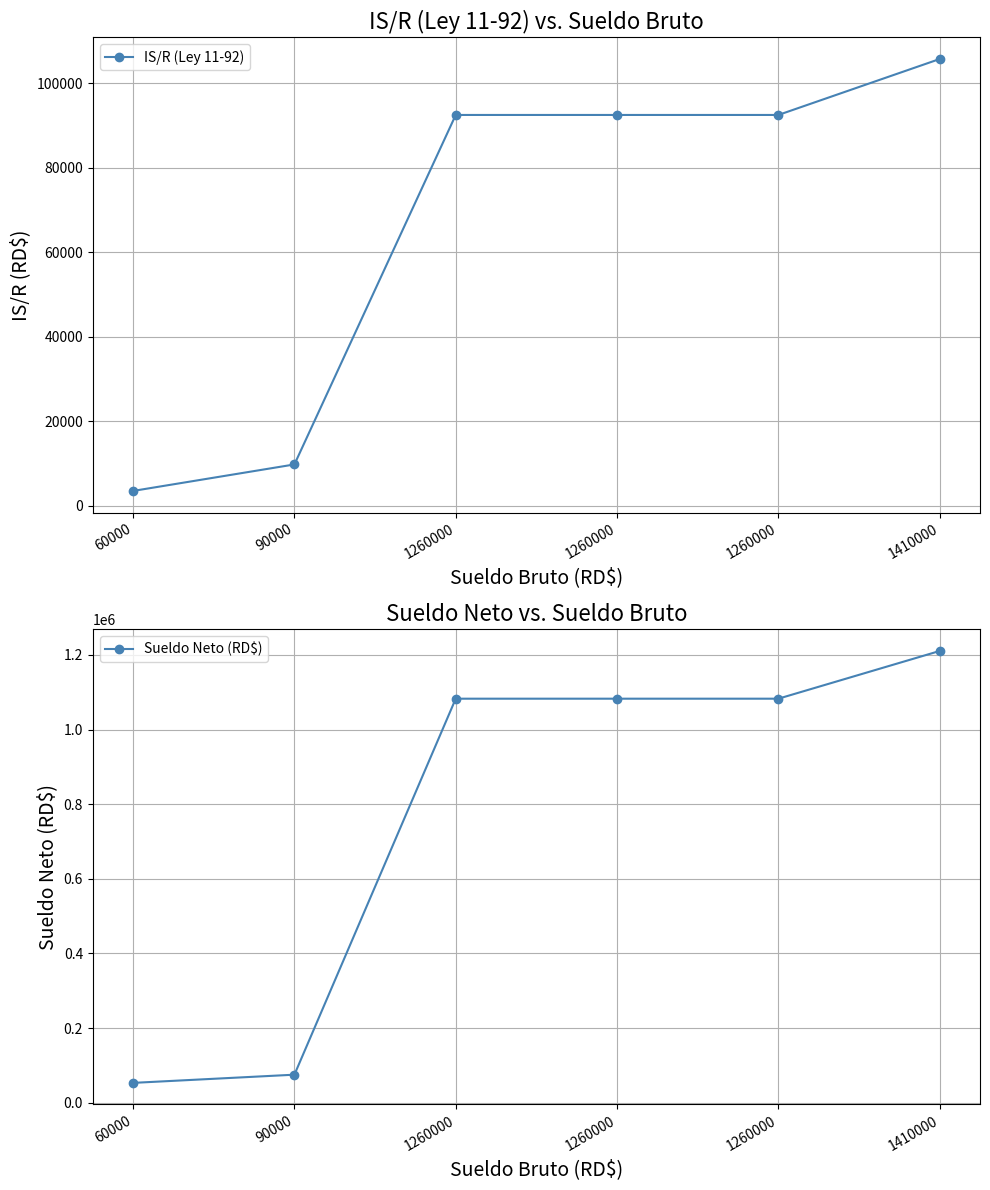

The value of Sueldo Neto (RD$) at 60000 is 52967.3. True or false?

True